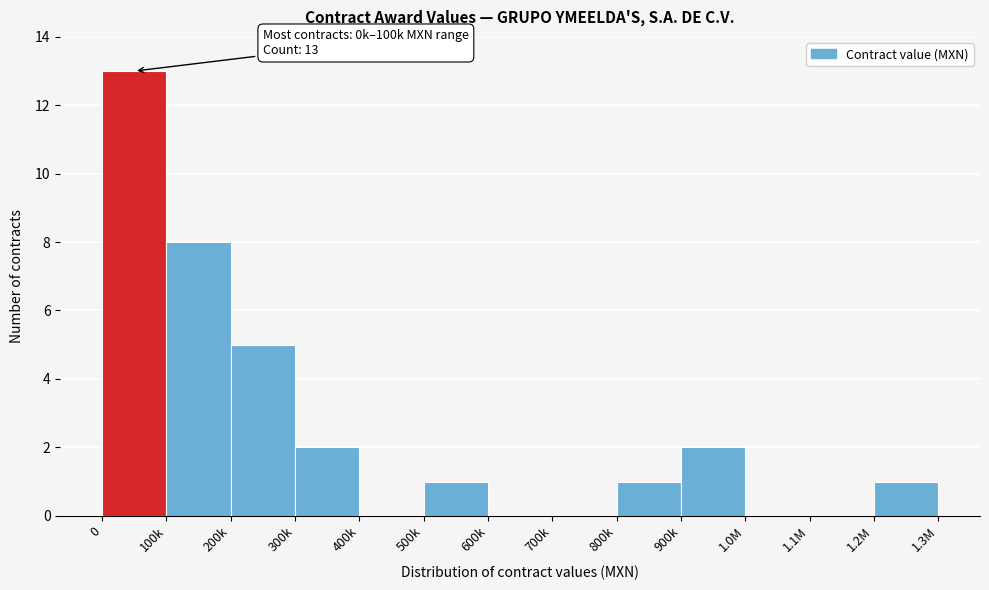

Reading right to left, transcribe all the data shown in this chart.

1.2M=1	1.1M=0	1.0M=0	900k=2	800k=1	700k=0	600k=0	500k=1	400k=0	300k=2	200k=5	100k=8	0=13